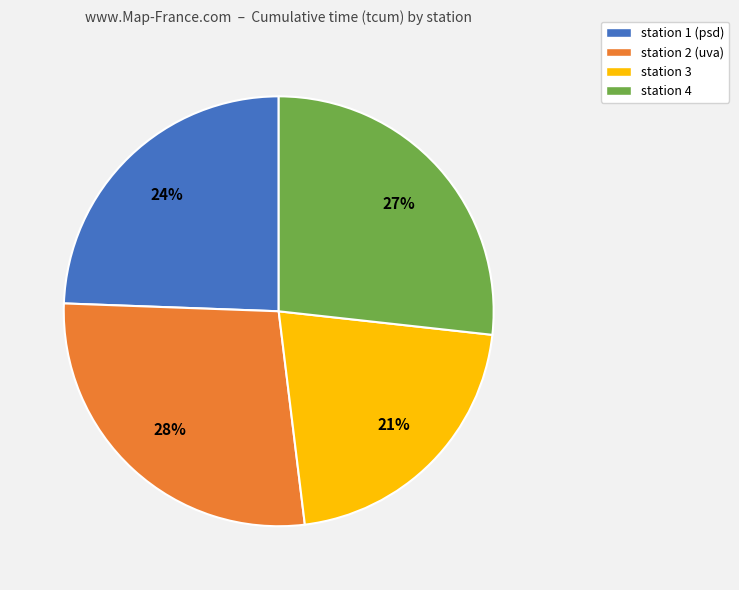

The station 2 (uva) slice represents 28% of the pie. True or false?

True